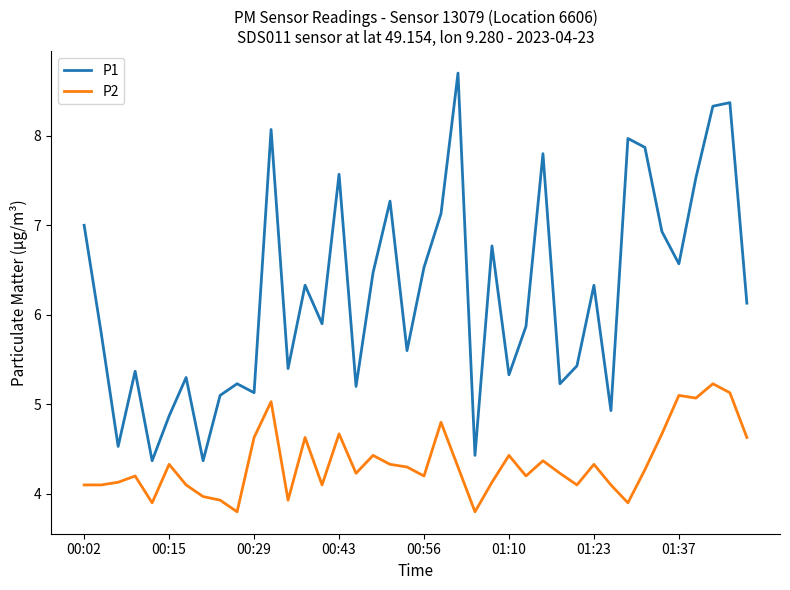

Which series has the largest total across all categories?

P1